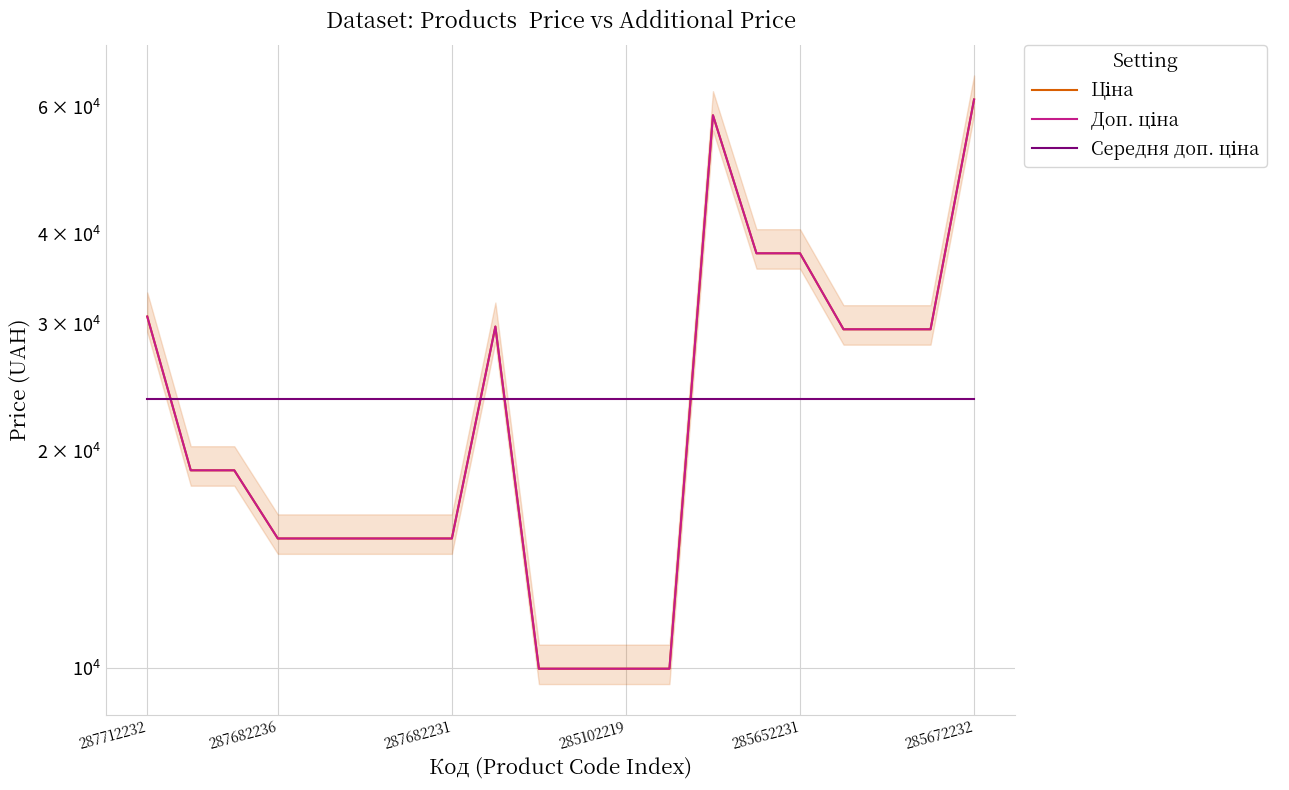

Between 287682236 and 11, which series saw the biggest shift?

Ціна